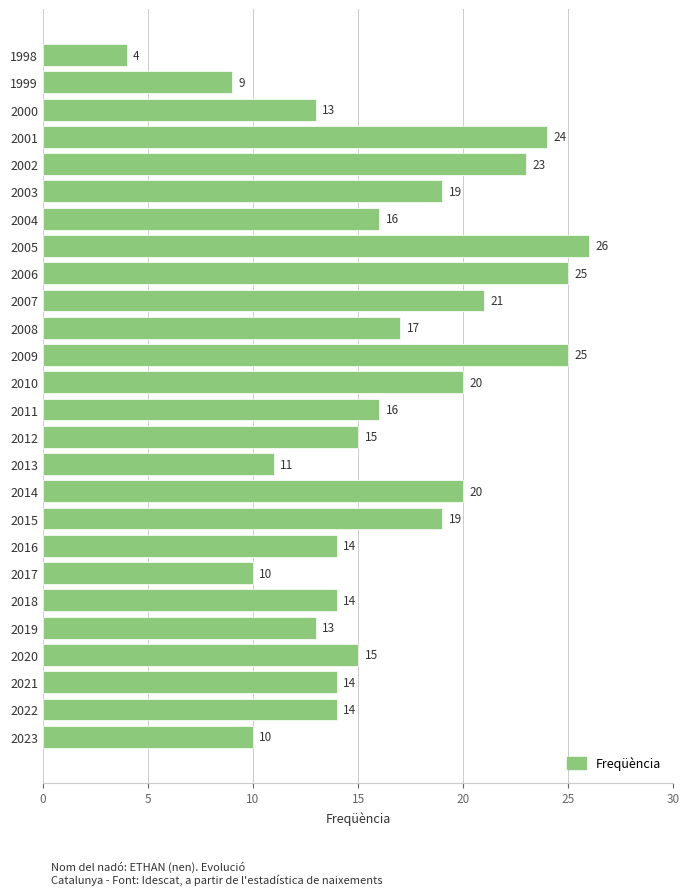

How many data points are less than 16?

13